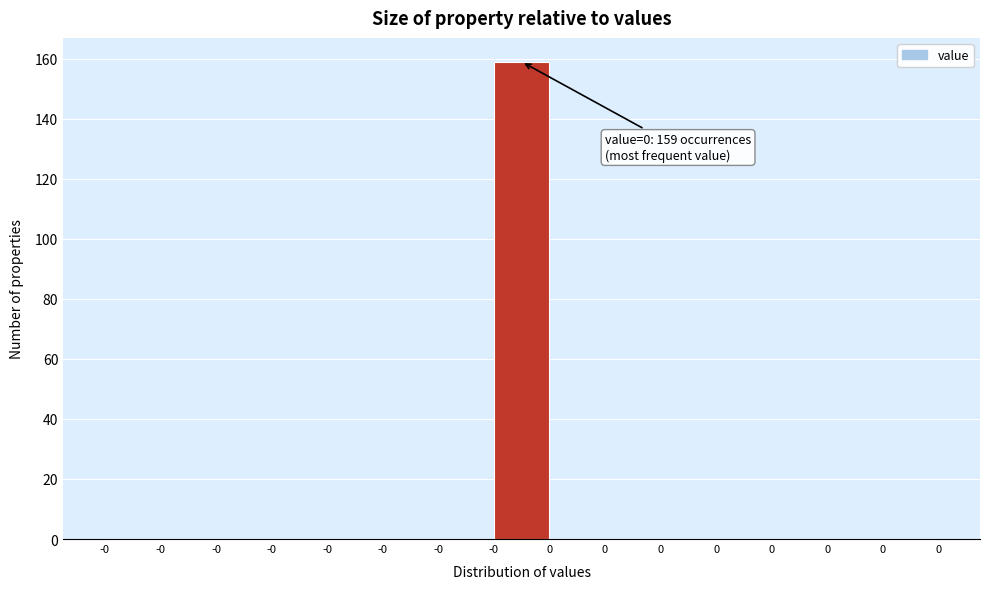

How many series are shown in this chart?

1